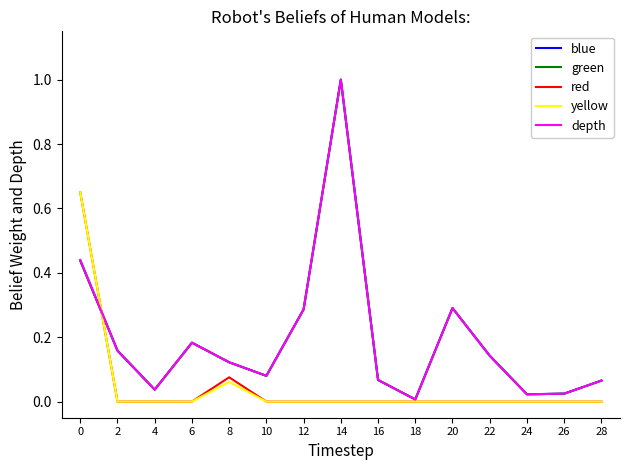

Is the value of green at 18 greater than the value of depth at 10?

No